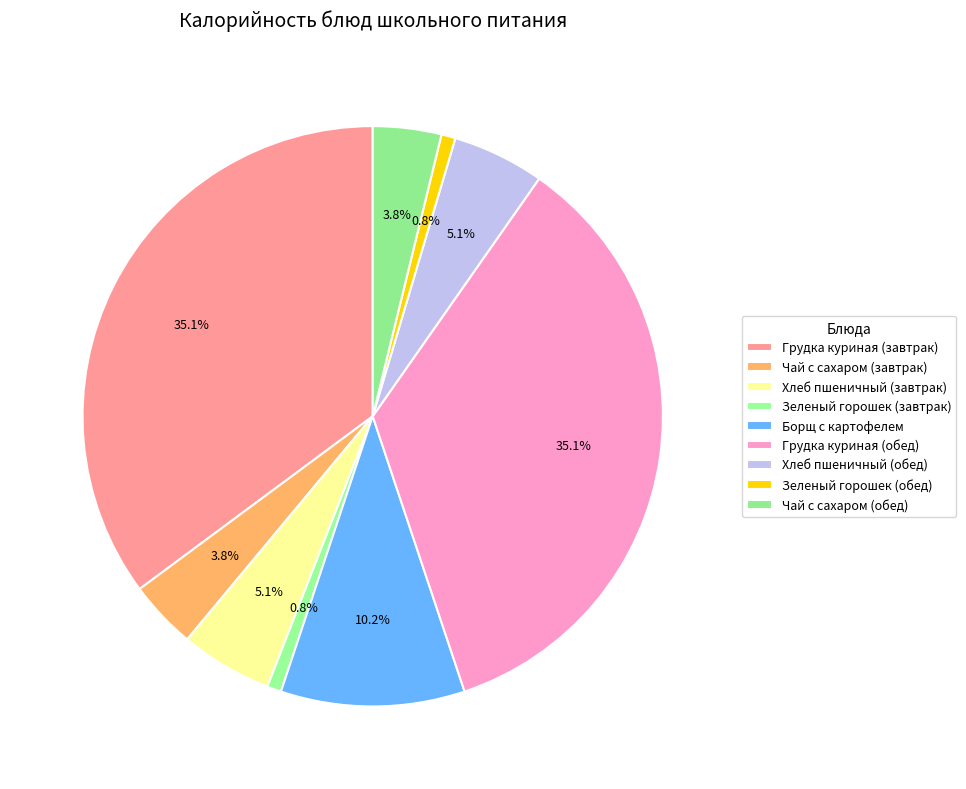

Does any single category account for the majority?

No